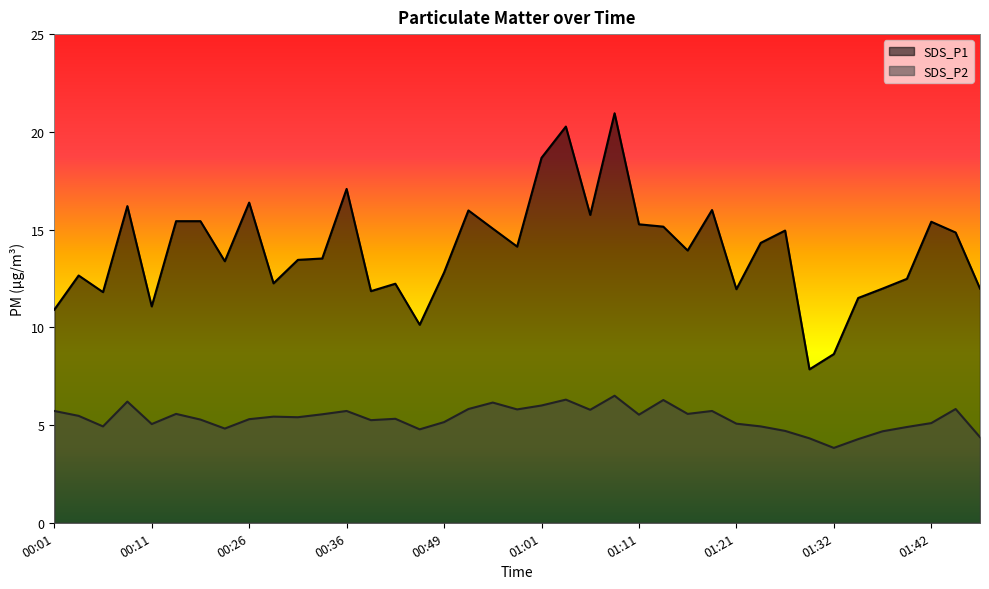

Between 00:36 and 01:06, which series saw the biggest shift?

SDS_P1